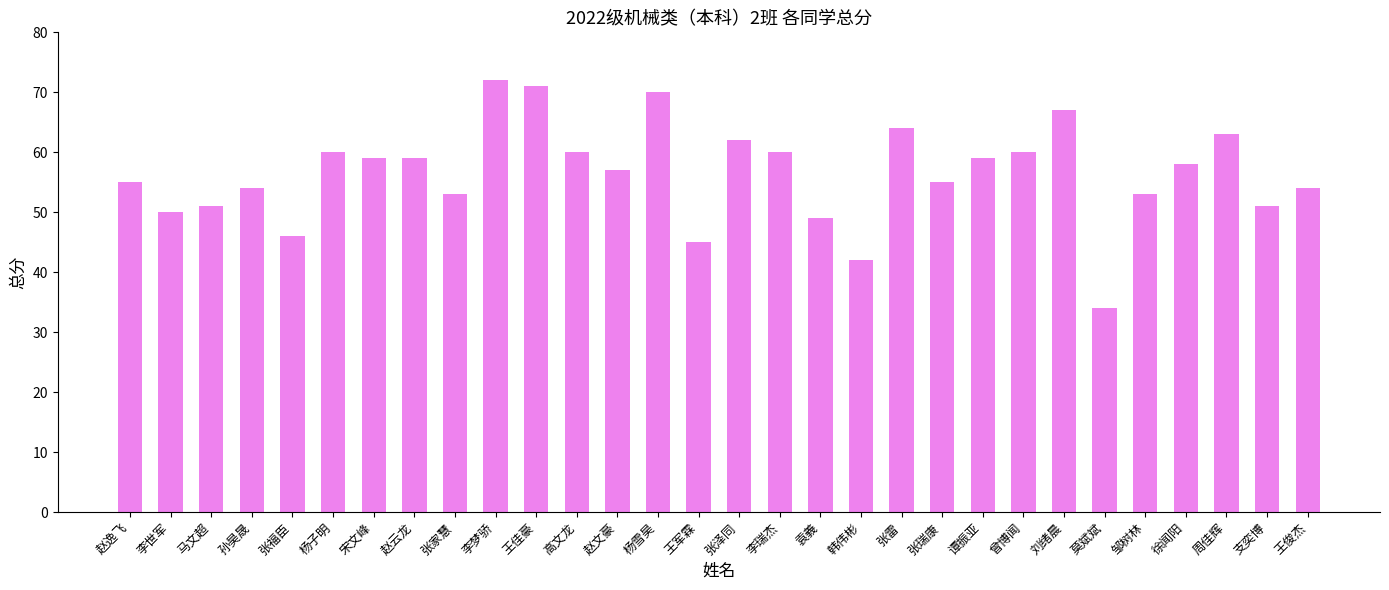

Approximately how many times larger is the value at 高文龙 compared to 张雷?

0.9